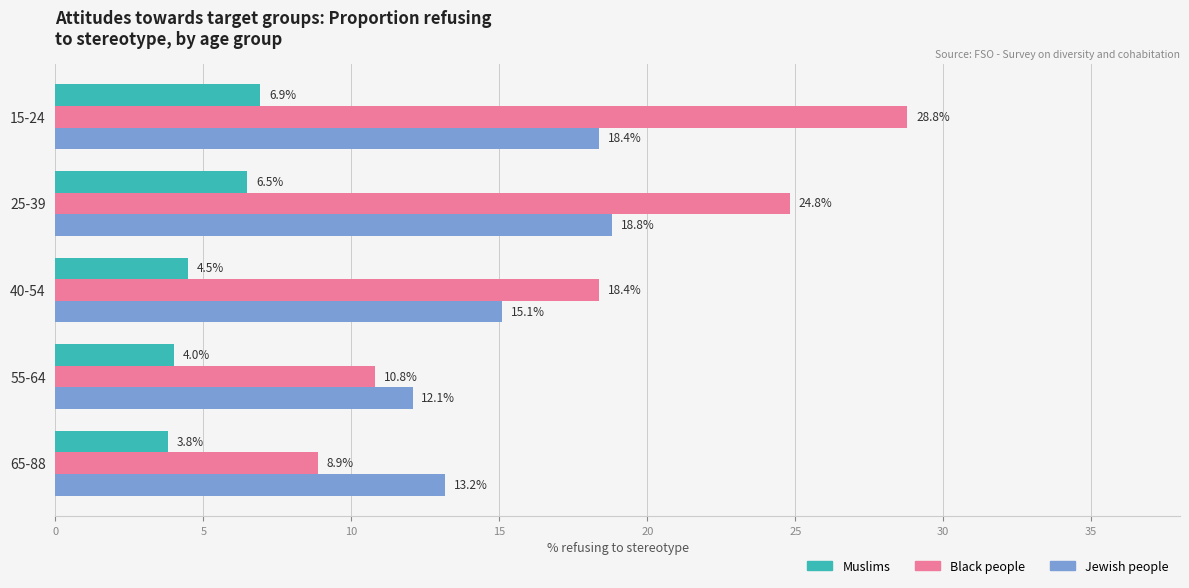

Which series has the widest spread of values?

Black people